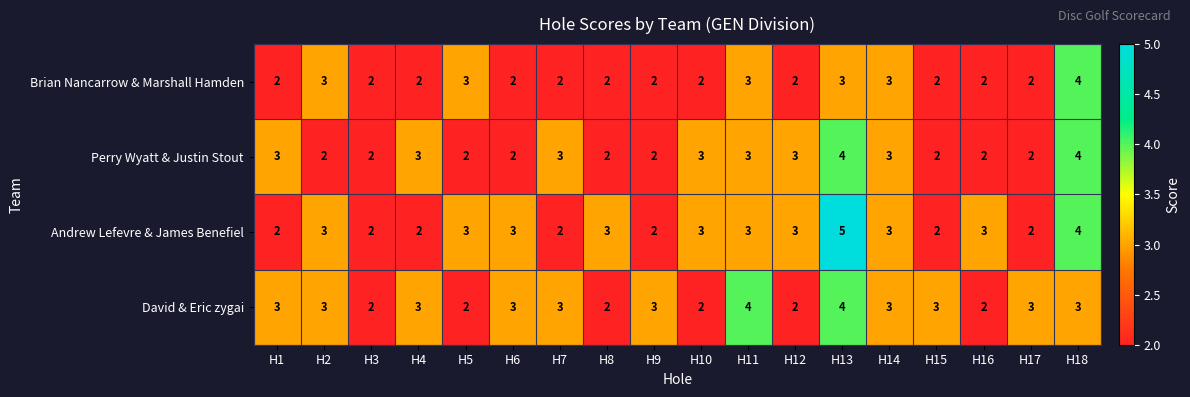

Which series changed the most between H6 and H17?

Andrew Lefevre & James Benefiel